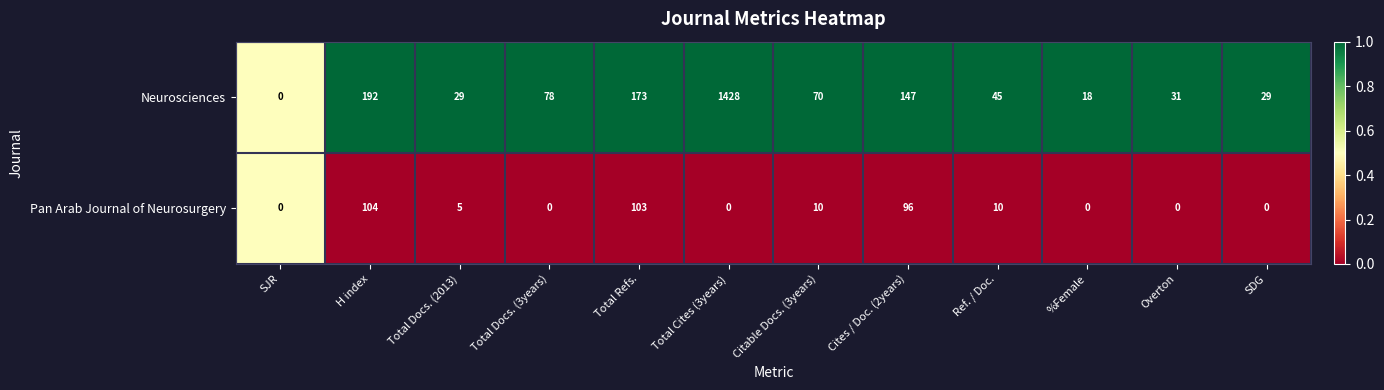

The Pan Arab Journal of Neurosurgery series shows 127 at Cites / Doc. (2years). True or false?

False